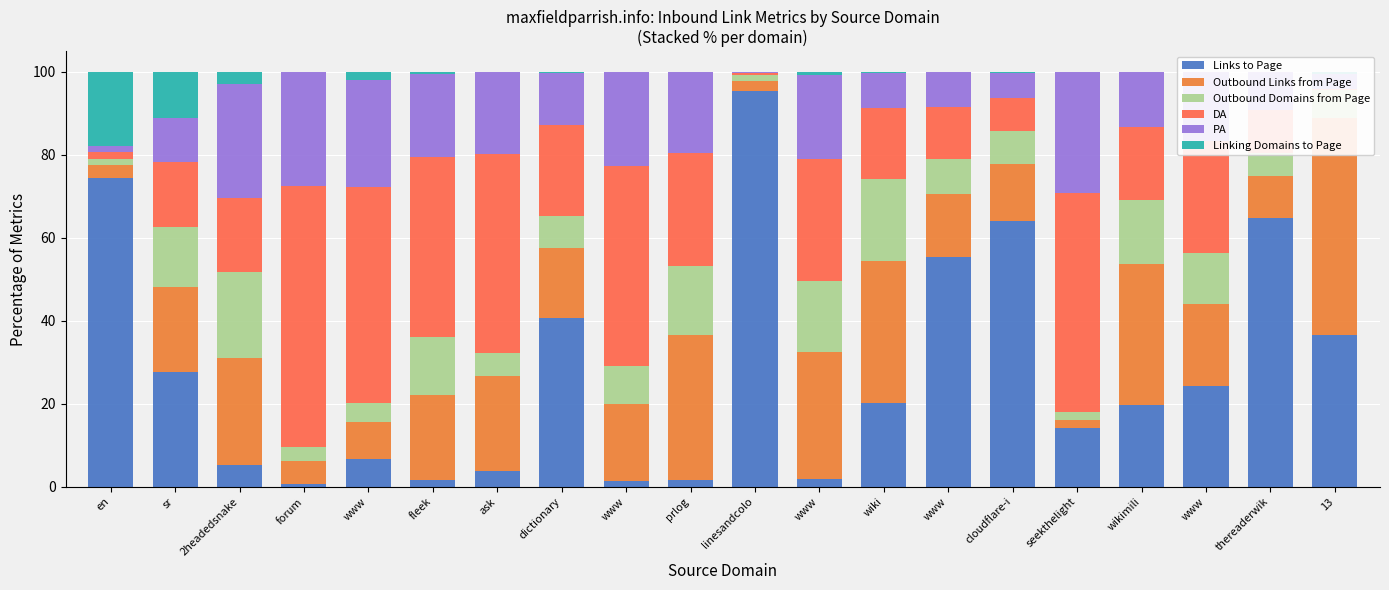

Rank the series by their maximum value, from highest to lowest.

Links to Page, DA, Outbound Links from Page, PA, Outbound Domains from Page, Linking Domains to Page